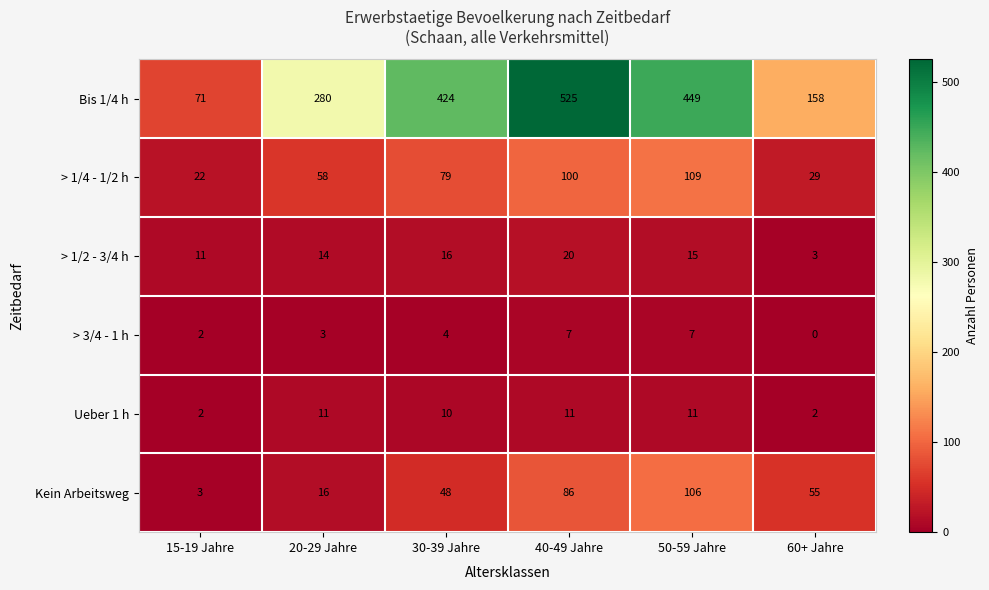

How many Kein Arbeitsweg values are between 16 and 86?

4